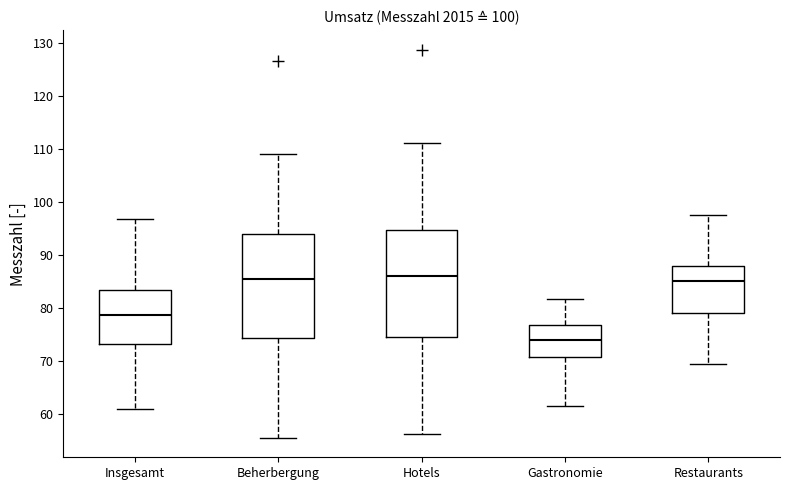

Where is the lower edge of the box for Beherbergung on the y-axis? The values are not printed on the chart, so give them approximately, as read against the axis.

74